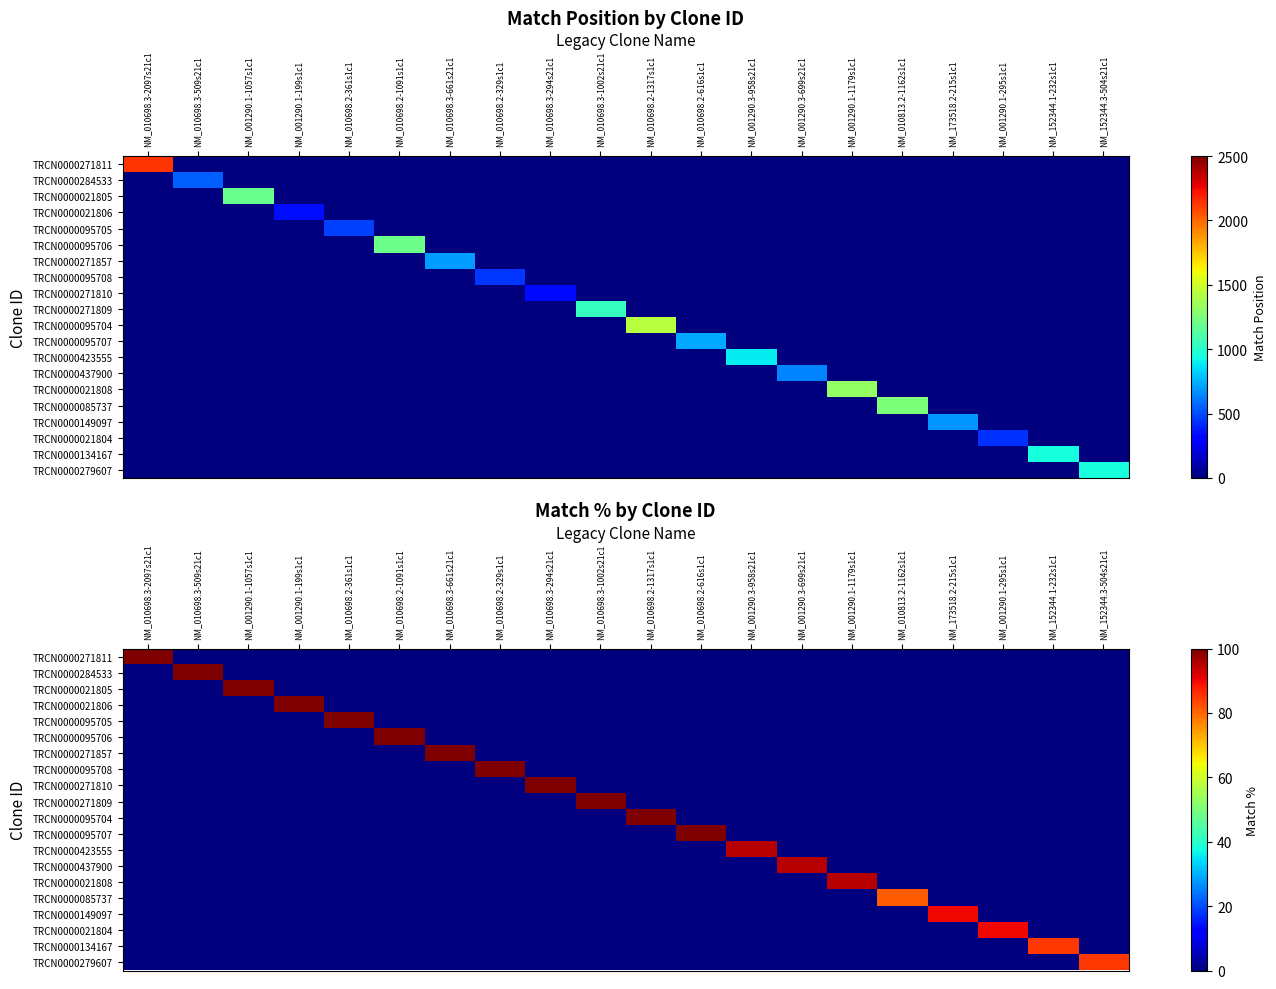

Which has a higher value, NM_010698.2-616s1c1 or NM_001290.3-958s21c1?

NM_010698.2-616s1c1